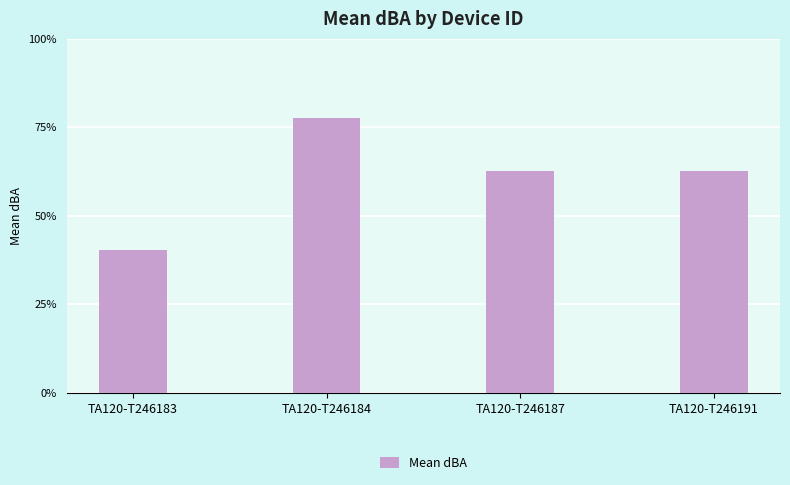

Approximately how many times larger is the value at TA120-T246183 compared to TA120-T246187?

0.6